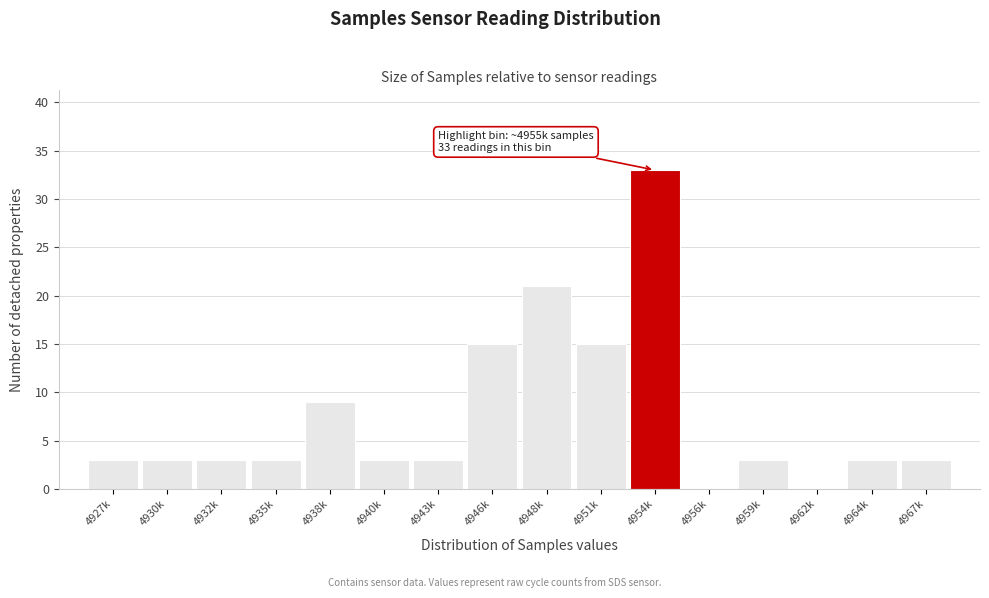

Reading right to left, list all the values displayed in this chart.

4967k=3	4964k=3	4962k=0	4959k=3	4956k=0	4954k=33	4951k=15	4948k=21	4946k=15	4943k=3	4940k=3	4938k=9	4935k=3	4932k=3	4930k=3	4927k=3